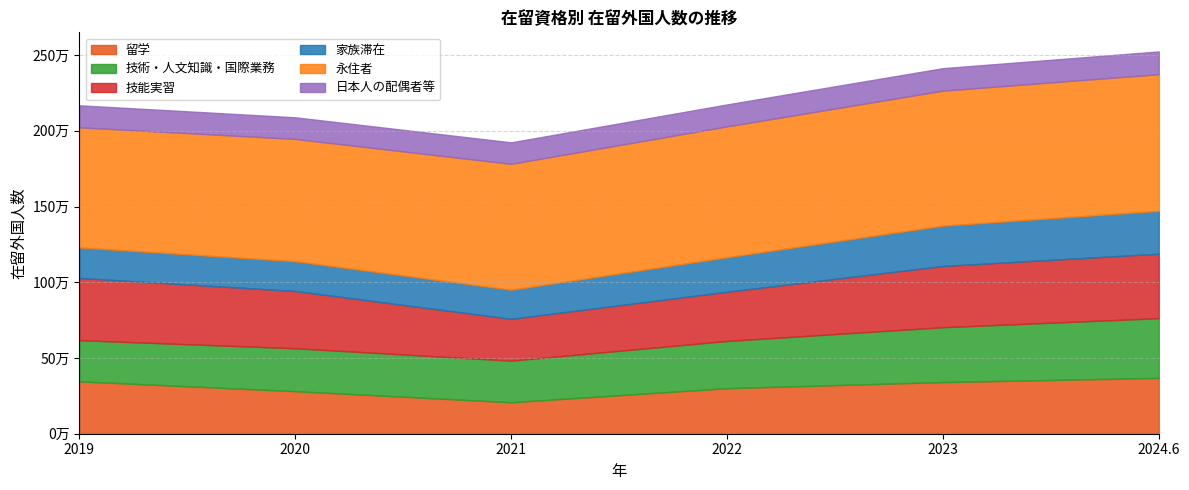

What is the maximum value for 令和３年末(2021)?

831157